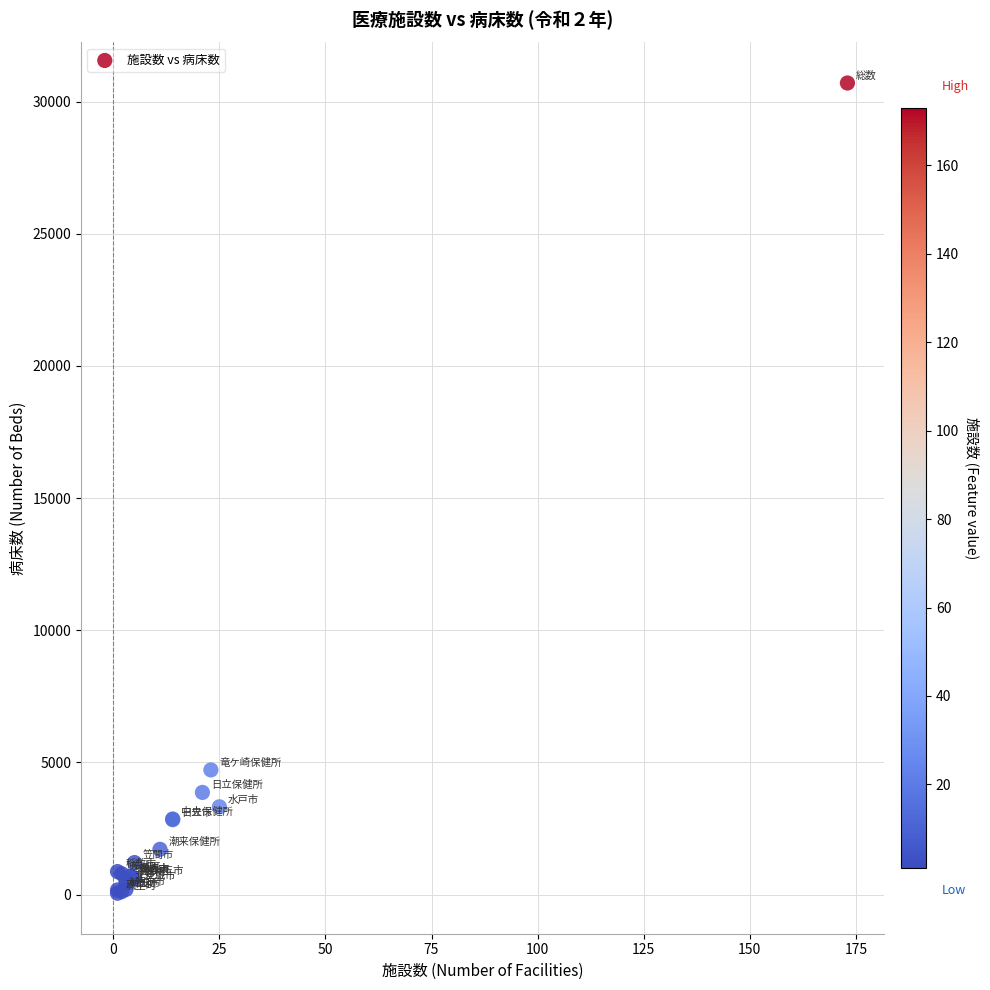

What Y value in the scatter plot is closest to 15378?

4719